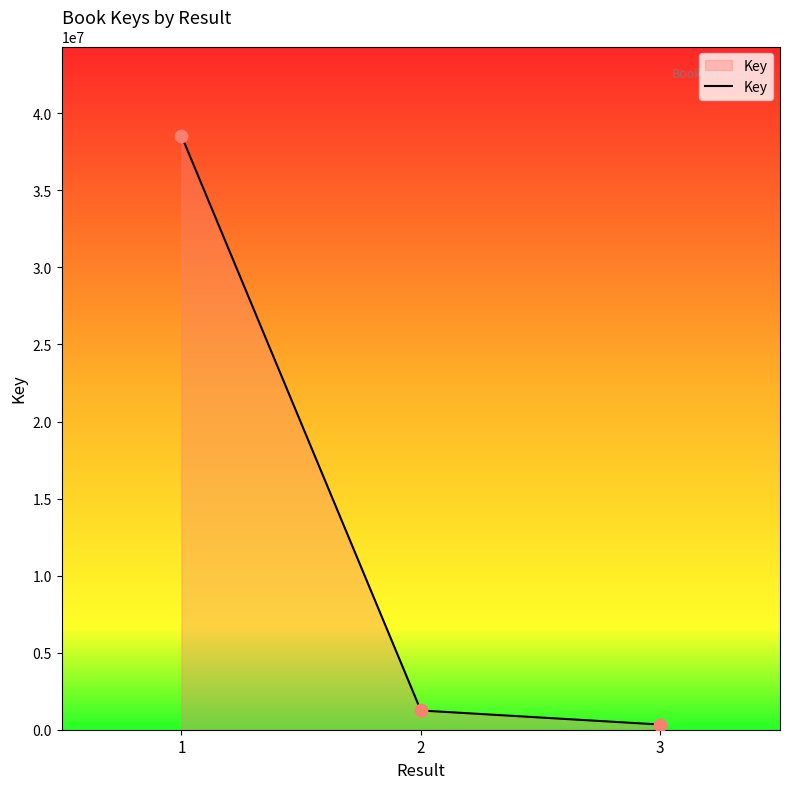

What is the ratio of the value at 3 to the value at 2?

0.3